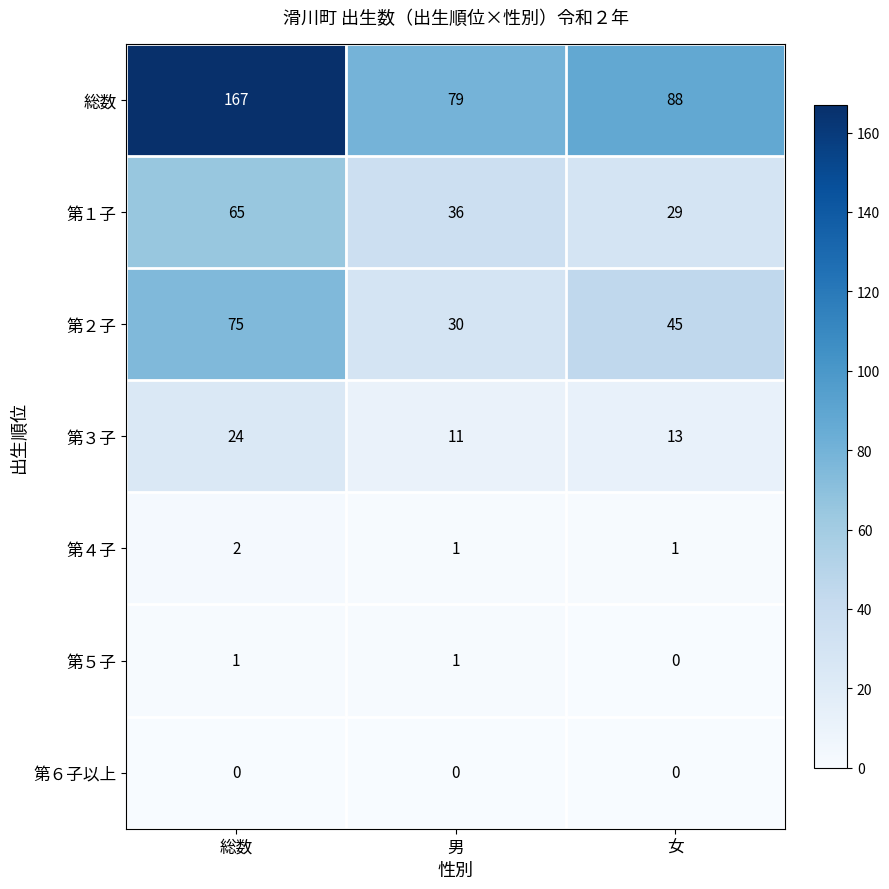

Is it true that 第２子 equals 30 at 男?

True